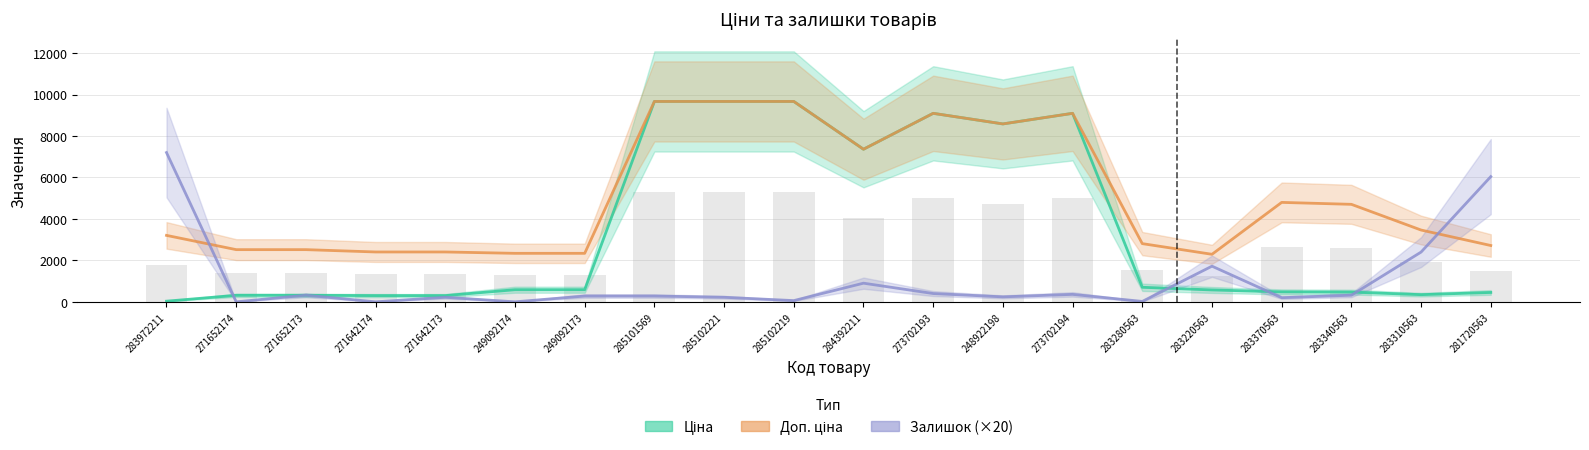

Reading right to left, extract all data points from this chart.

Ціна: 281720563=452.7	283310563=346.3	283340563=470.3	283370563=479.6	283220563=573.2	283280563=701.9	273702194=9092.0	248922198=8581.1	273702193=9092.0	284392211=7360.2	285102219=9664.7	285102221=9664.7	285101569=9664.7	249092173=584.9	249092174=584.9	271642173=300.6	271642174=300.6	271652173=314.7	271652174=314.7	283972211=32.0
Доп. ціна: 281720563=2716.4	283310563=3462.7	283340563=4702.8	283370563=4796.4	283220563=2292.9	283280563=2807.6	273702194=9092.0	248922198=8581.1	273702193=9092.0	284392211=7360.2	285102219=9664.7	285102221=9664.7	285101569=9664.7	249092173=2339.7	249092174=2339.7	271642173=2405.2	271642174=2405.2	271652173=2517.5	271652174=2517.5	283972211=3205.0
Залишок (×20): 281720563=6040.0	283310563=2400.0	283340563=320.0	283370563=200.0	283220563=1720.0	283280563=20.0	273702194=360.0	248922198=240.0	273702193=400.0	284392211=900.0	285102219=60.0	285102221=220.0	285101569=280.0	249092173=280.0	249092174=0.0	271642173=220.0	271642174=0.0	271652173=320.0	271652174=0.0	283972211=7200.0